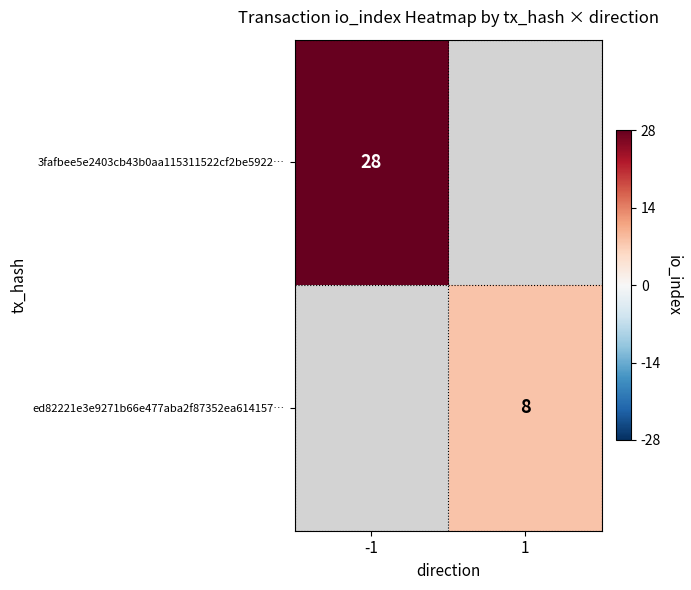

Is it true that ed82221e3e9271b66e477aba2f87352ea614157… equals 10 at 1?

False